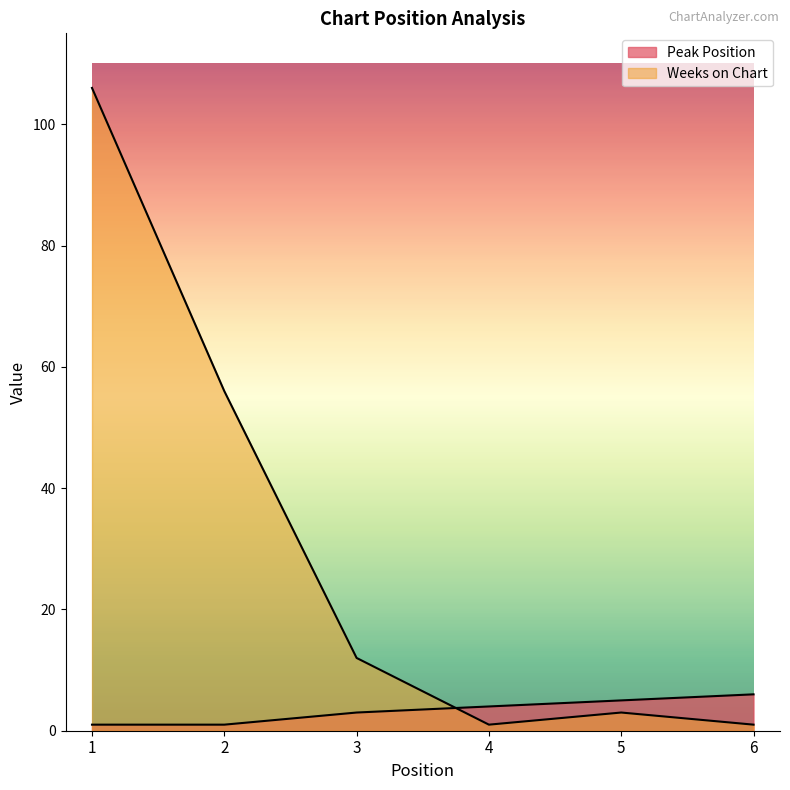

What is the greatest value displayed?

106